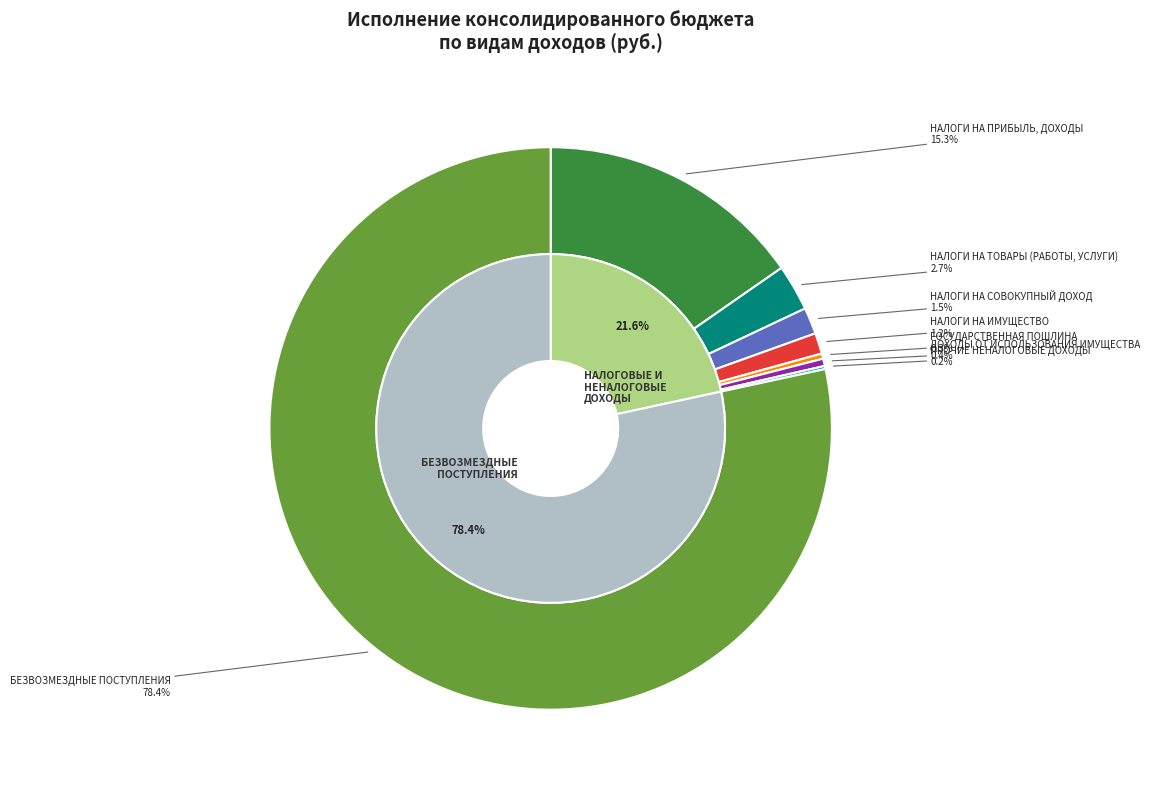

To the nearest percent, what is the average slice percentage?

12%